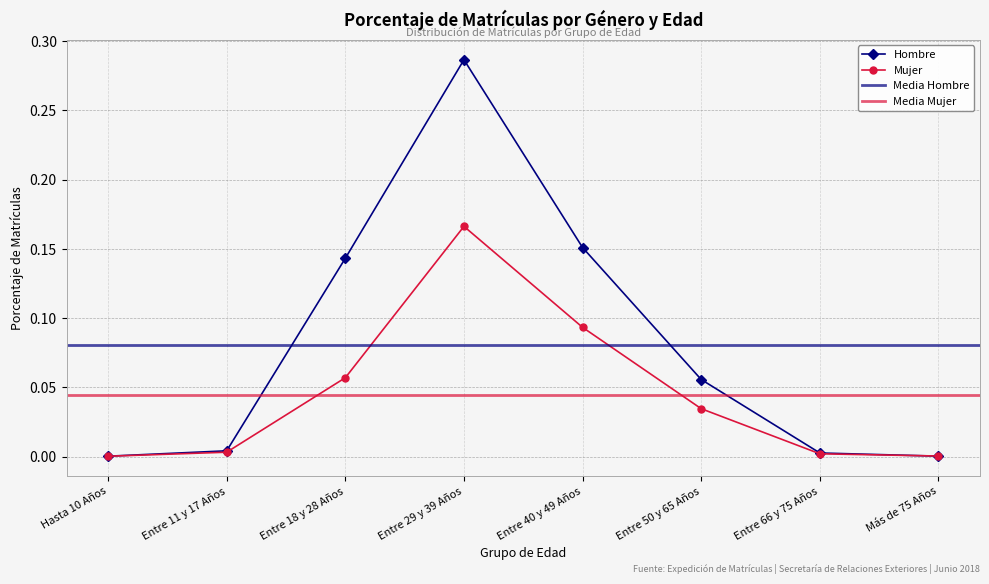

Reading left to right, list all the values displayed in this chart.

Hombre: 0.0	0.0	0.1	0.3	0.2	0.1	0.0	0.0
Mujer: 0.0	0.0	0.1	0.2	0.1	0.0	0.0	0.0